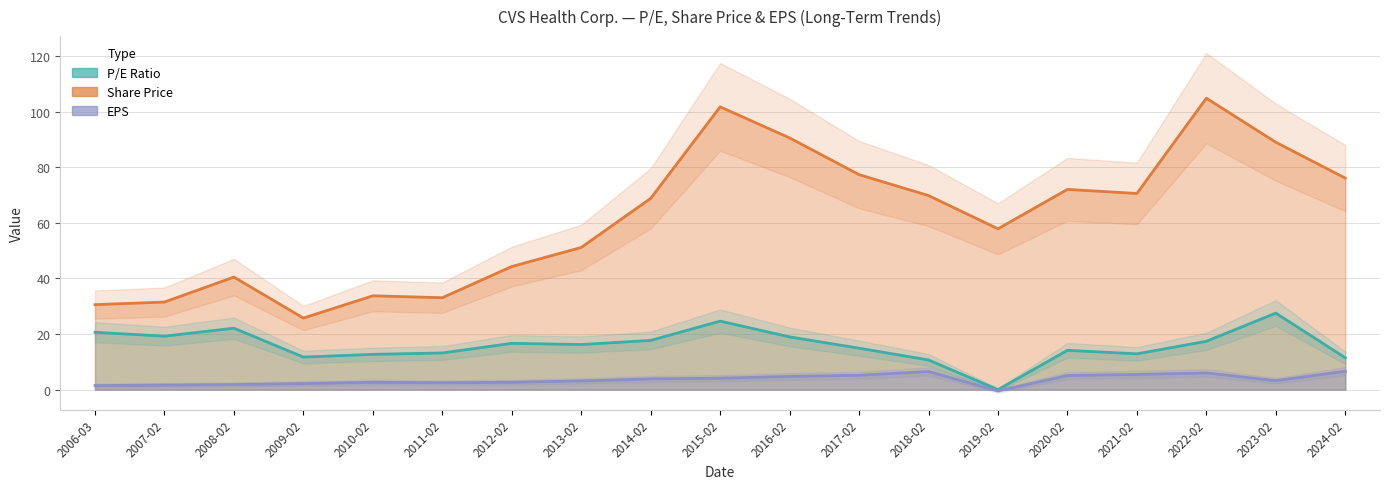

What is the total value across all series at 2015-02?

130.5